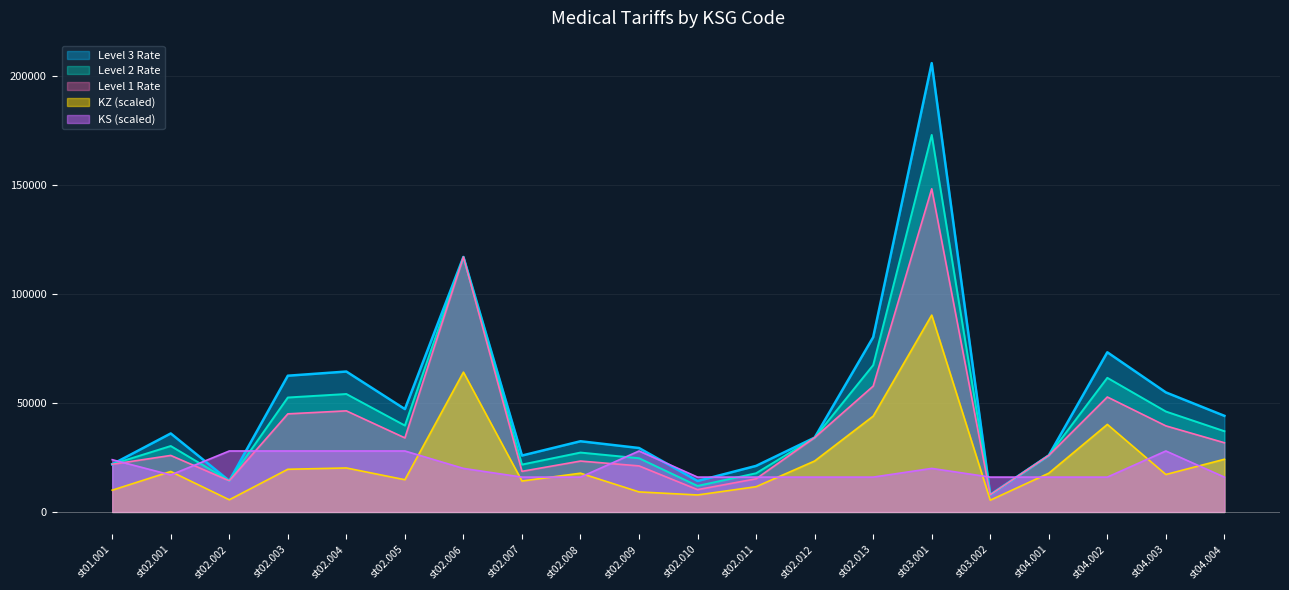

Reading left to right, list all the values displayed in this chart.

Level 1 Rate: 21889.7	25955.7	14301.3	45049.1	46428.1	34016.6	117110.0	18650.0	23378.2	21145.5	10244.4	15235.2	34148.0	57788.9	148412.3	7880.3	25975.8	52798.0	39532.8	31783.9
Level 2 Rate: 21889.7	30281.7	14301.3	52557.2	54166.1	39686.1	117110.0	21758.4	27274.6	24669.7	11951.8	17774.5	34148.0	67420.4	173147.7	7880.3	25975.8	61597.7	46121.7	37081.2
Level 3 Rate: 21889.7	36049.6	14301.3	62568.1	64483.5	47245.3	117110.0	25902.8	32469.8	29368.7	14228.3	21160.1	34148.0	80262.3	206128.2	7880.3	25975.8	73330.6	54906.7	44144.3
KZ: 10000.0	18600.0	5600.0	19600.0	20200.0	14800.0	64200.0	14200.0	17800.0	9200.0	7800.0	11600.0	23400.0	44000.0	90400.0	5400.0	17800.0	40200.0	17200.0	24200.0
KS: 24000.0	17000.0	28000.0	28000.0	28000.0	28000.0	20000.0	16000.0	16000.0	28000.0	16000.0	16000.0	16000.0	16000.0	20000.0	16000.0	16000.0	16000.0	28000.0	16000.0